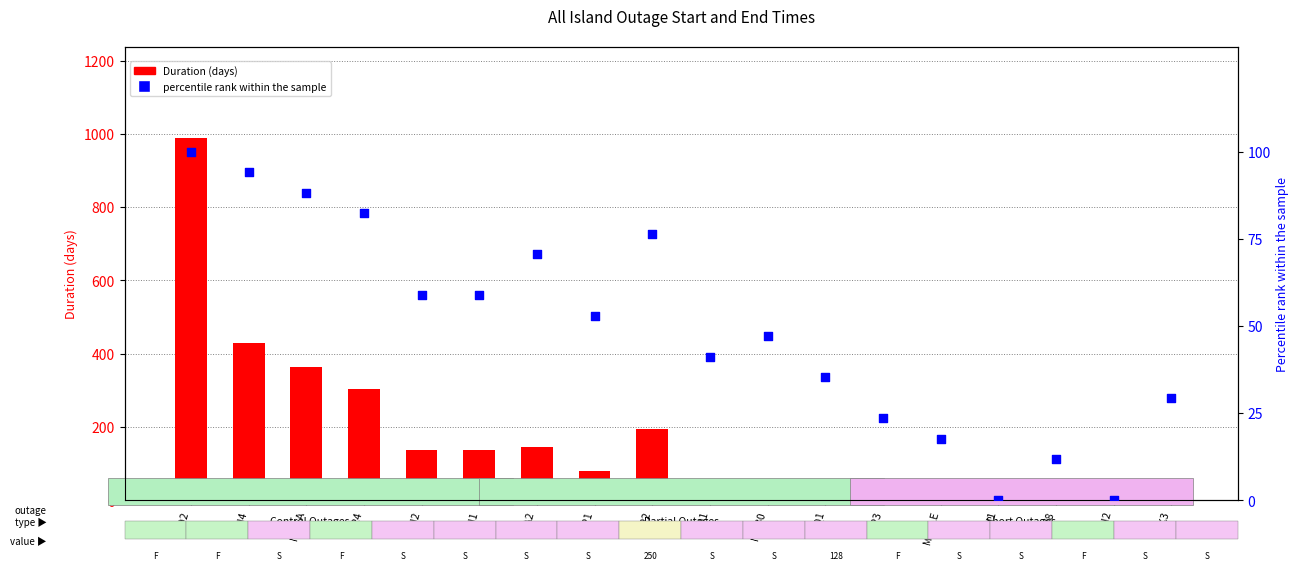

Which series has the widest spread of Y values?

Duration (days)